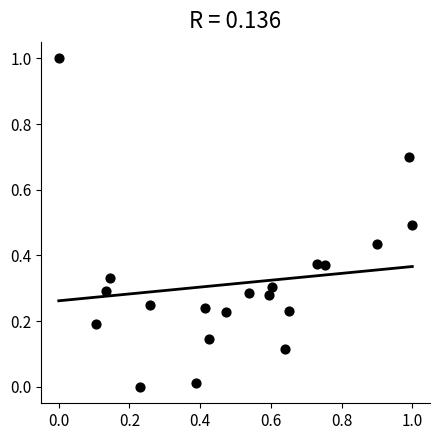

What is the range of Y values (max minus min)?

1.0